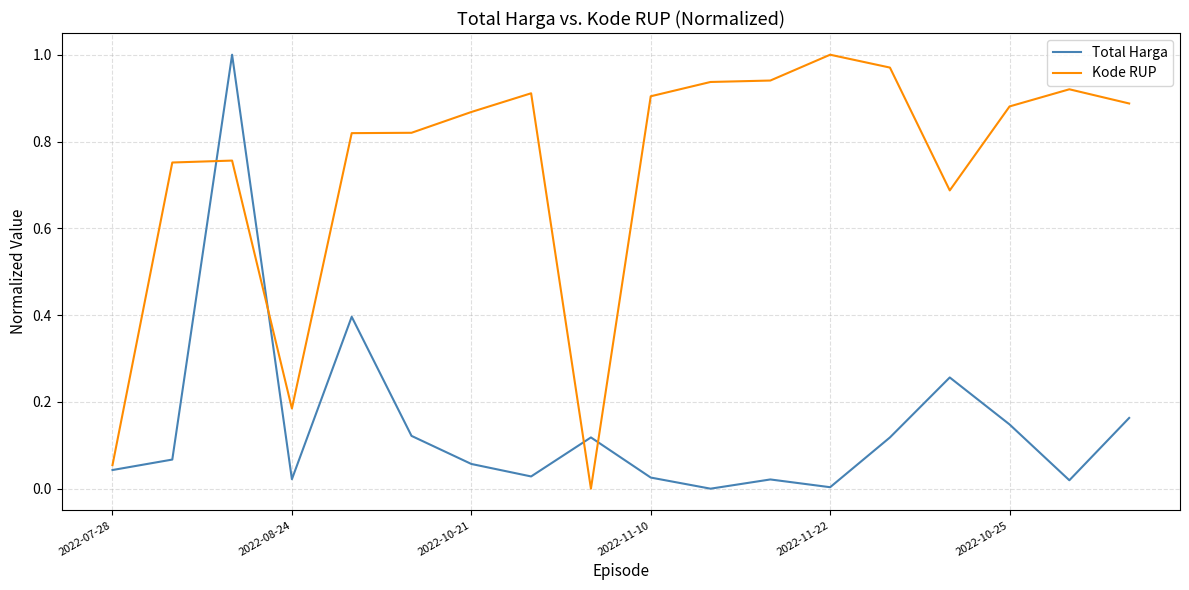

True or false: Kode RUP and Total Harga intersect in this chart.

True